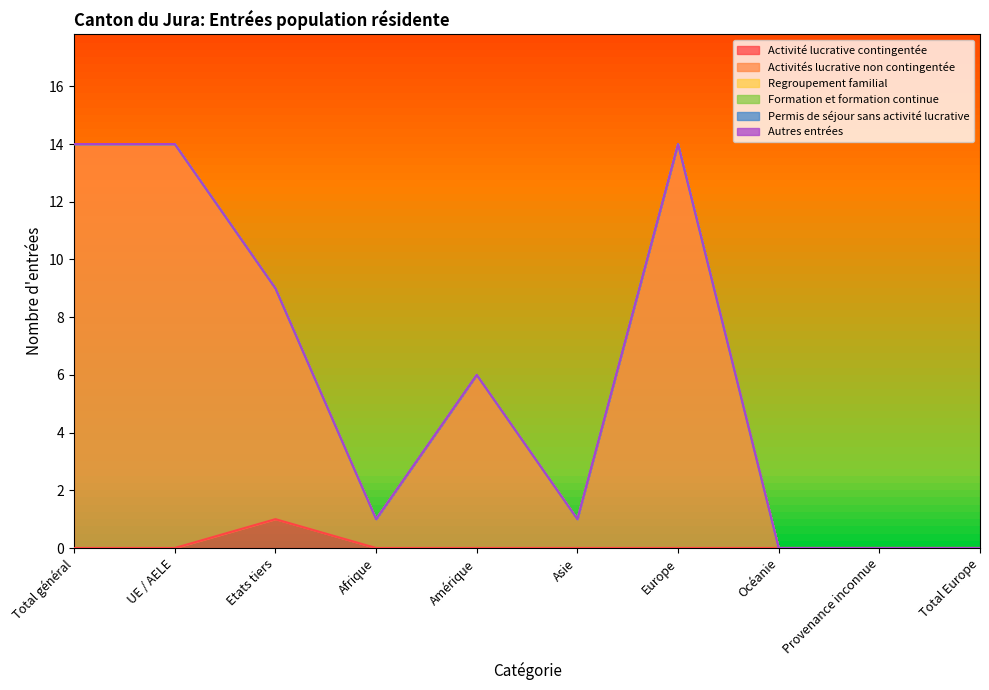

At how many categories does at least one series exceed 1?

5